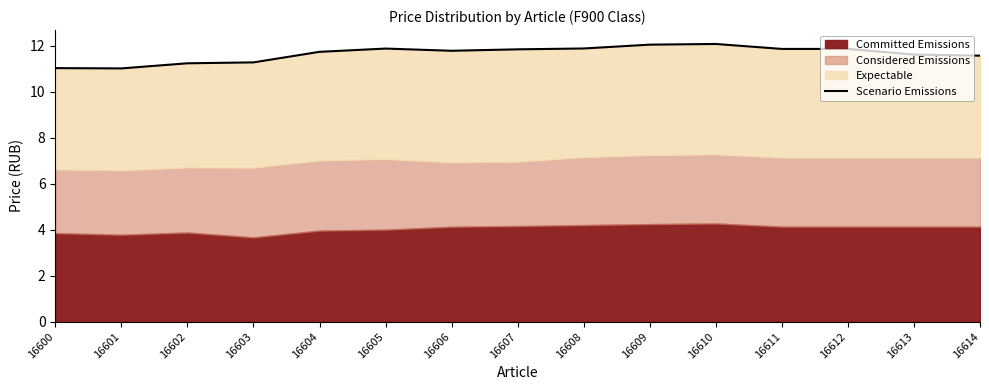

What is the average value?

11.6